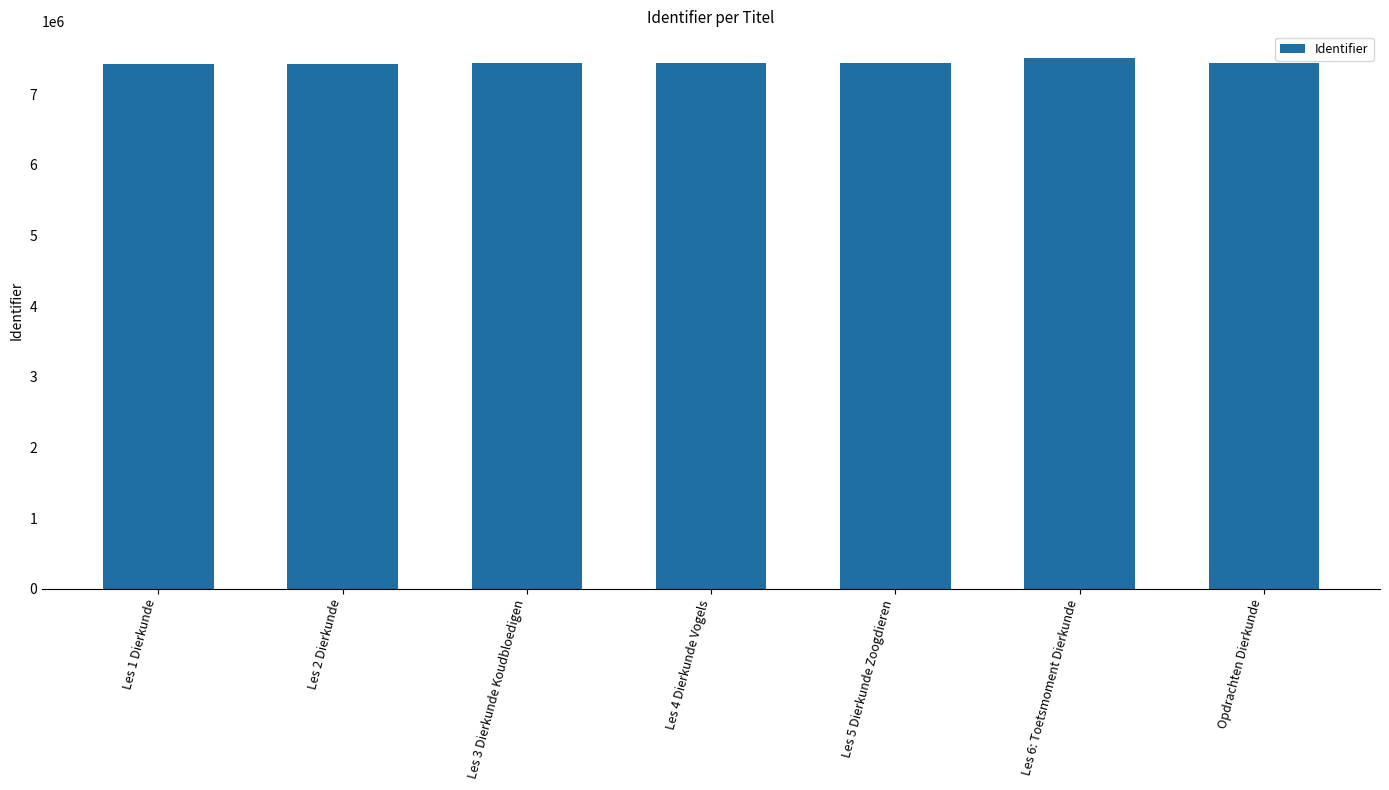

What is the value of the 3rd bar from the left?

7434766